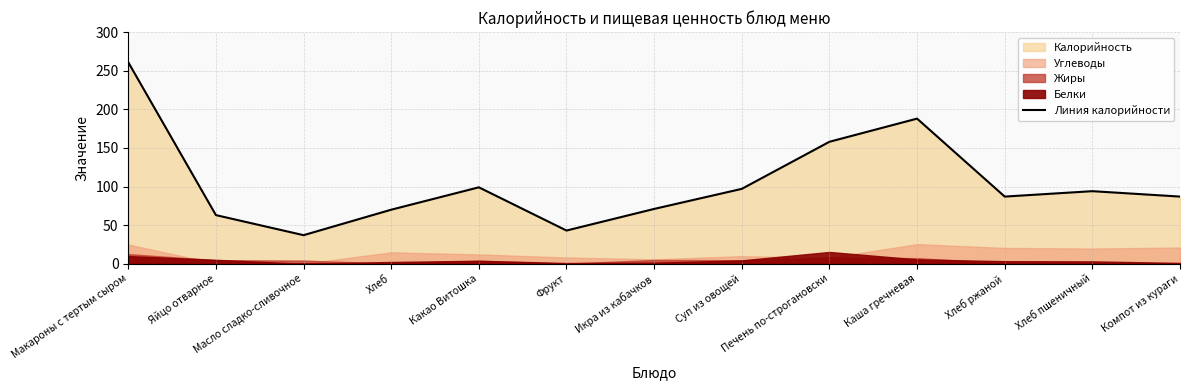

True or false: the data shows 261 at Макароны с тертым сыром.

True